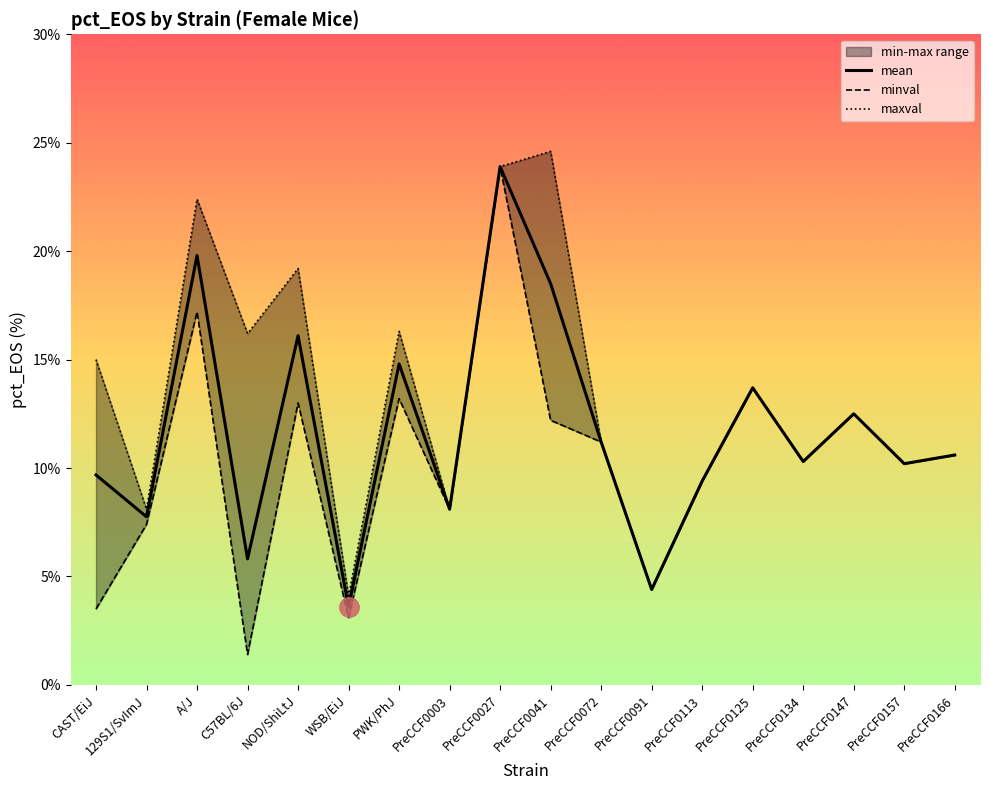

How many lines are shown in the chart?

3